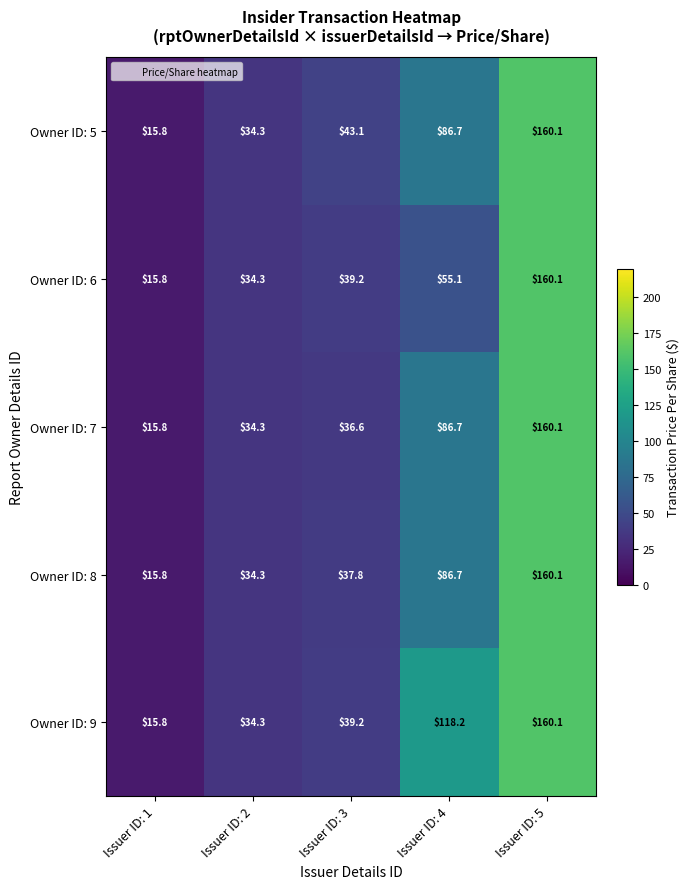

How many categories are shown in the chart?

5